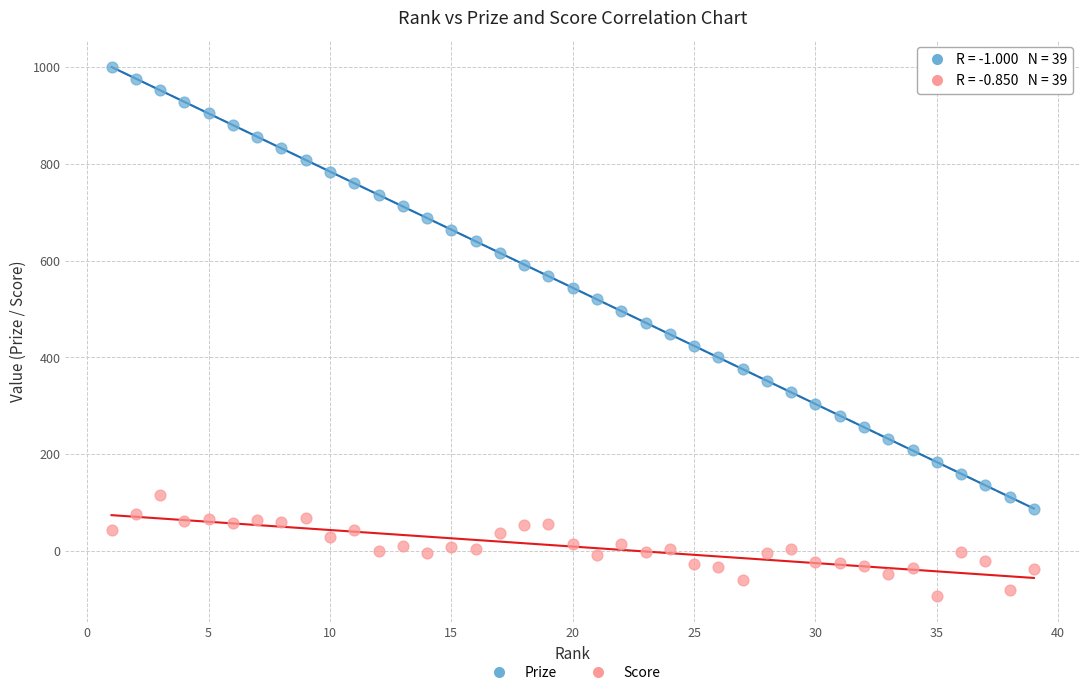

Across all data points, what is the range of X values (max minus min)?

38